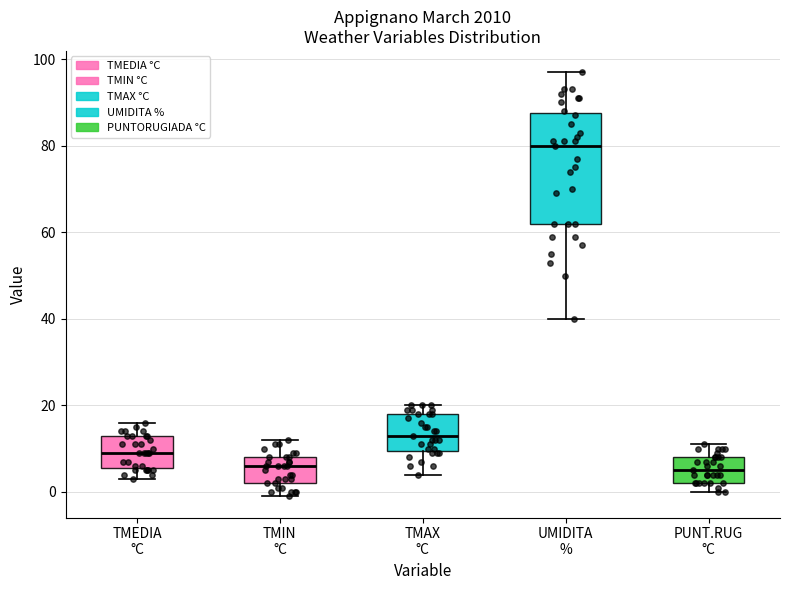

Reading left to right, transcribe this box plot: for each box, give where its median line is, the range the box spans, and where its two whiskers end, as read against the y-axis. The values are not printed on the chart, so give them approximately, as read against the axis.

TMEDIA °C: median 10, box 6 to 14, whiskers 4 to 16
TMIN °C: median 6, box 2 to 8, whiskers 0 to 12
TMAX °C: median 14, box 10 to 18, whiskers 4 to 20
UMIDITA %: median 80, box 62 to 88, whiskers 40 to 98
PUNT.RUG °C: median 6, box 2 to 8, whiskers 0 to 12